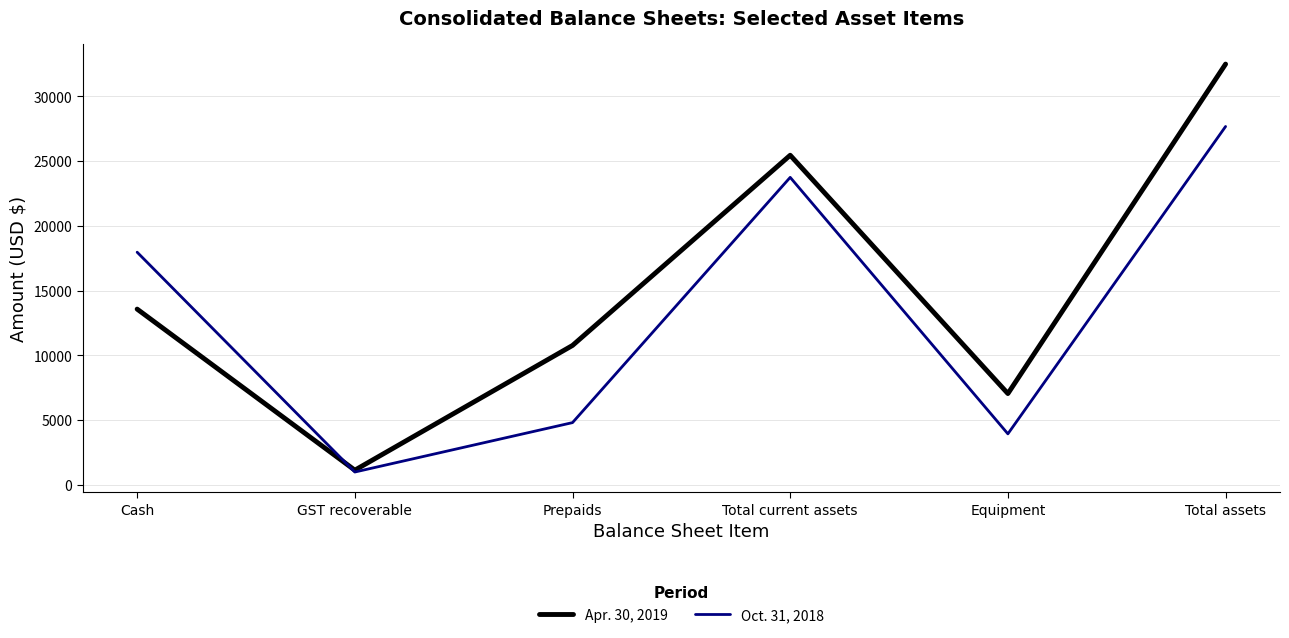

List the series in order of their overall mean, highest first.

Apr. 30, 2019, Oct. 31, 2018